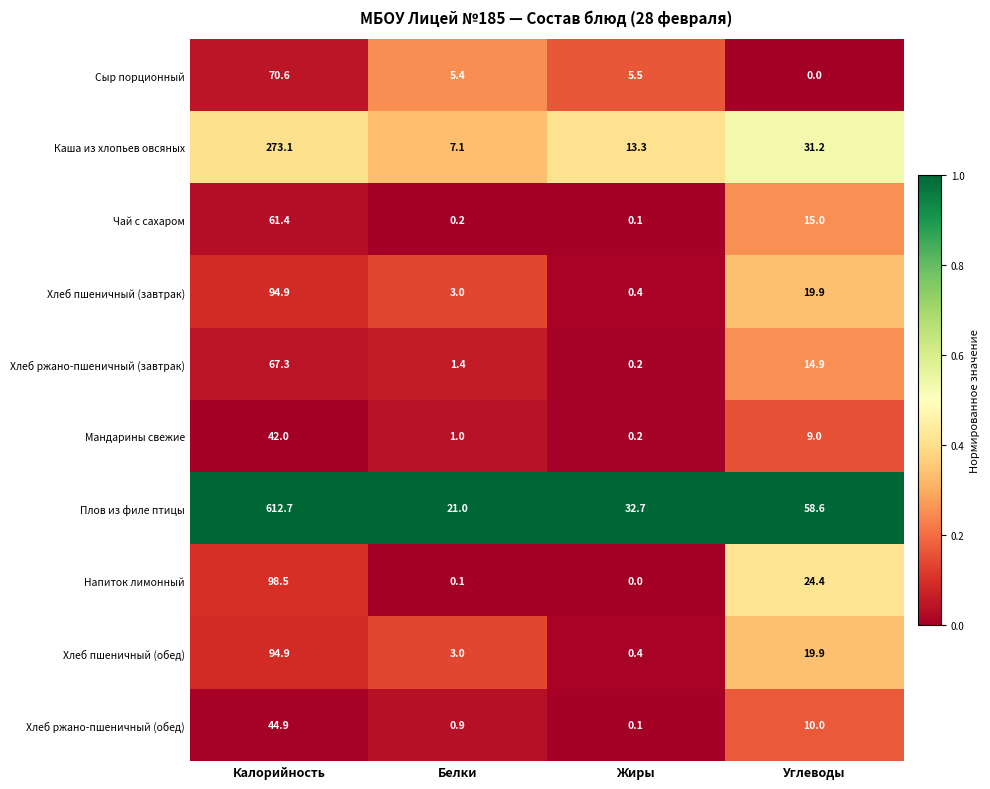

What is the maximum value shown in the chart?

612.7